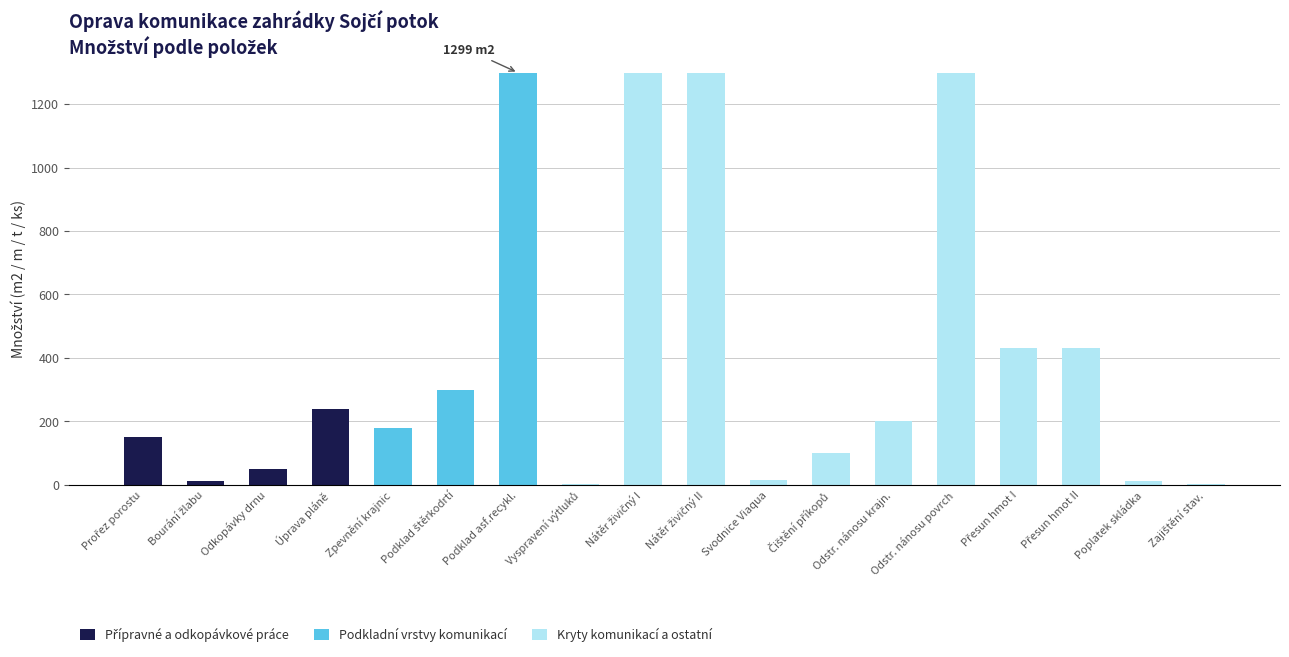

What is the total value across all series at Odstr. nánosu krajn.?

200